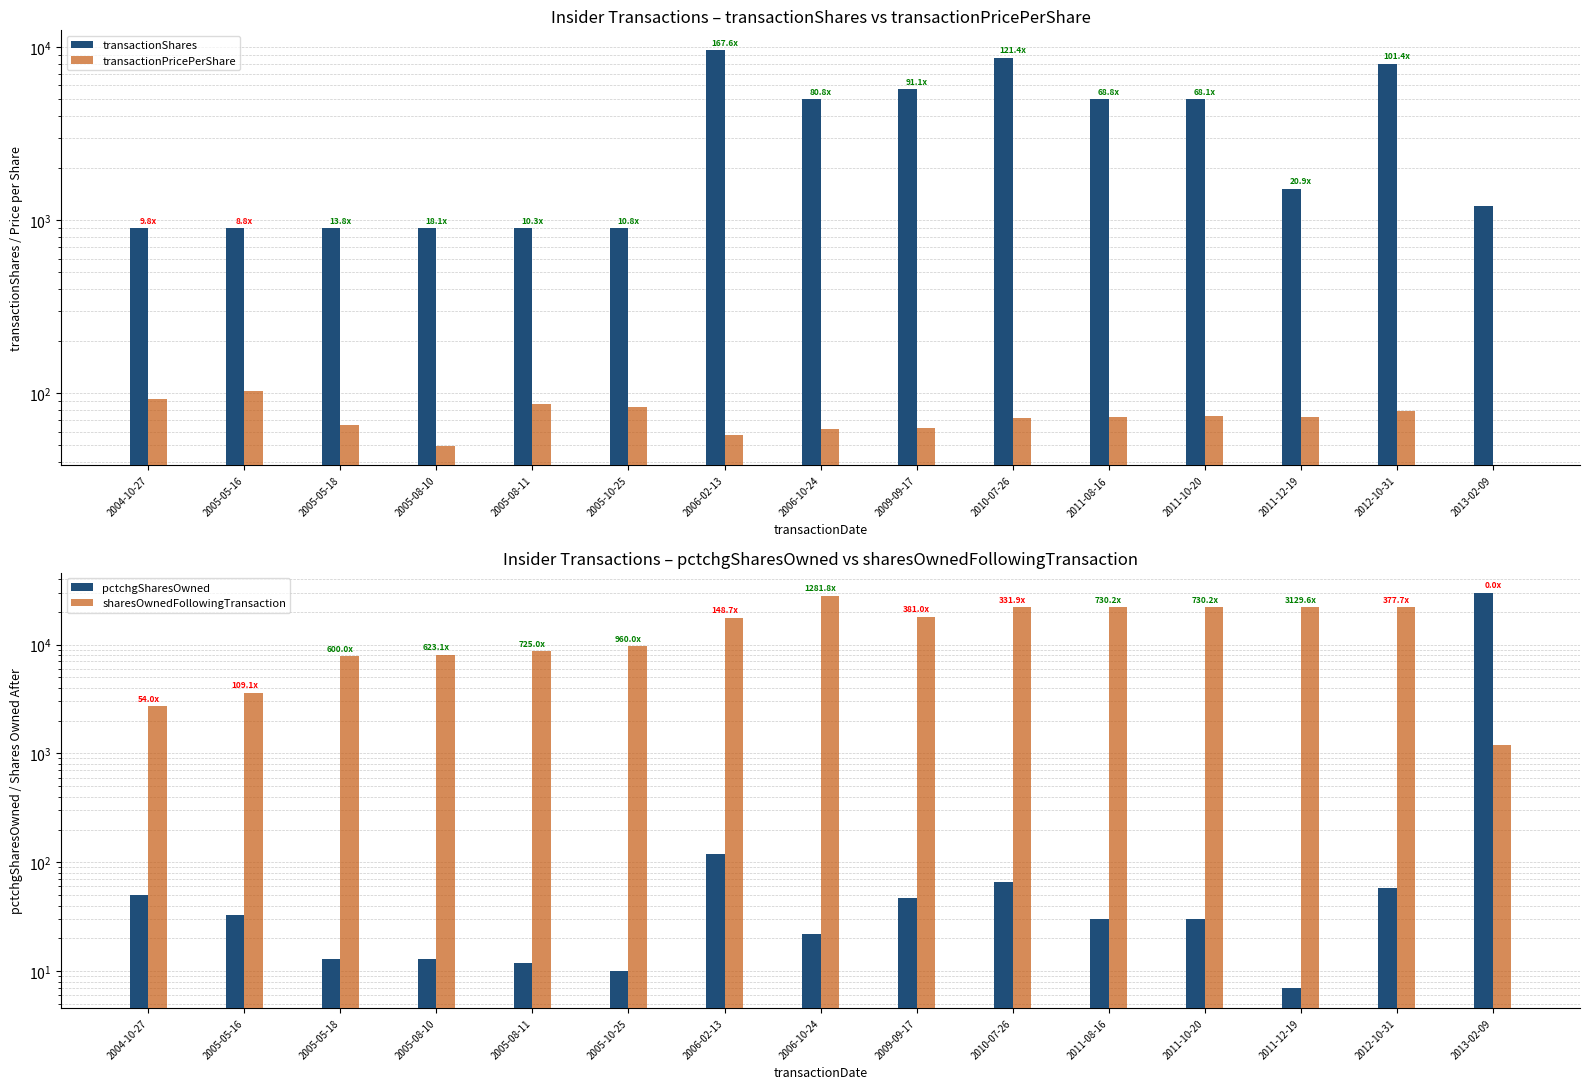

Are the bars grouped side by side (vs. stacked)?

Yes